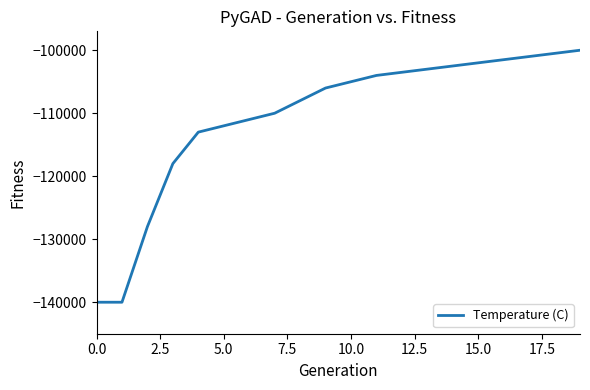

Reading left to right, transcribe all the data shown in this chart.

-140000	-140000	-128000	-118000	-113000	-112000	-111000	-110000	-108000	-106000	-105000	-104000	-103500	-103000	-102500	-102000	-101500	-101000	-100500	-100000